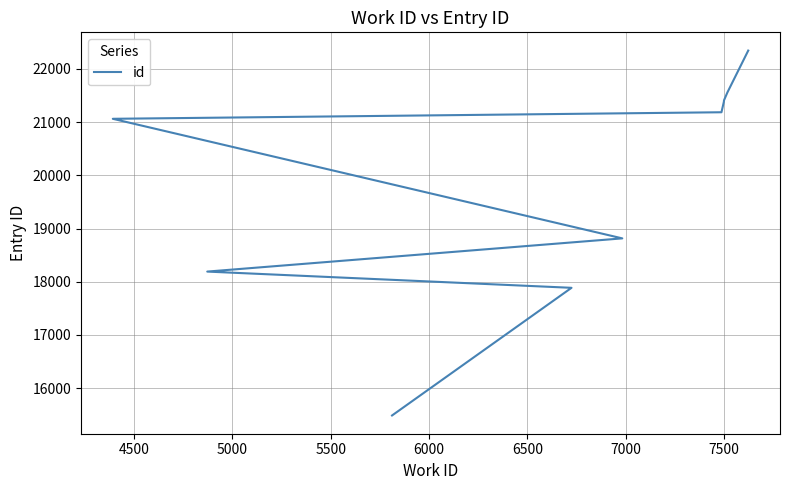

Between 7000 and 7500, which is larger?

7500